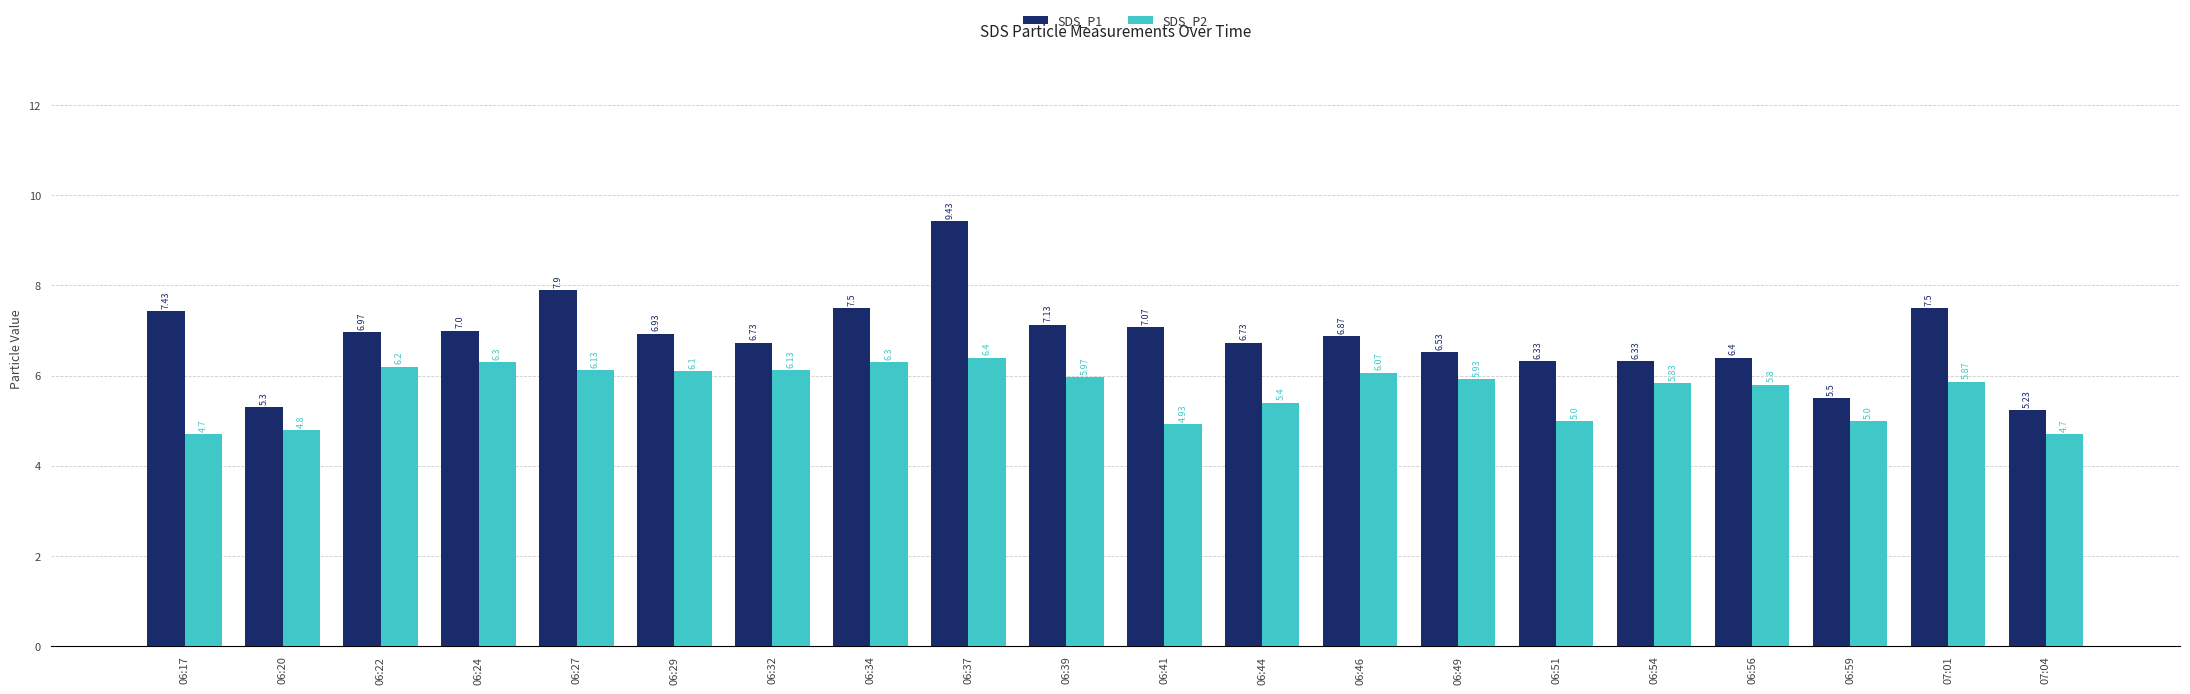

List the series in order of their peak value, highest first.

SDS_P1, SDS_P2